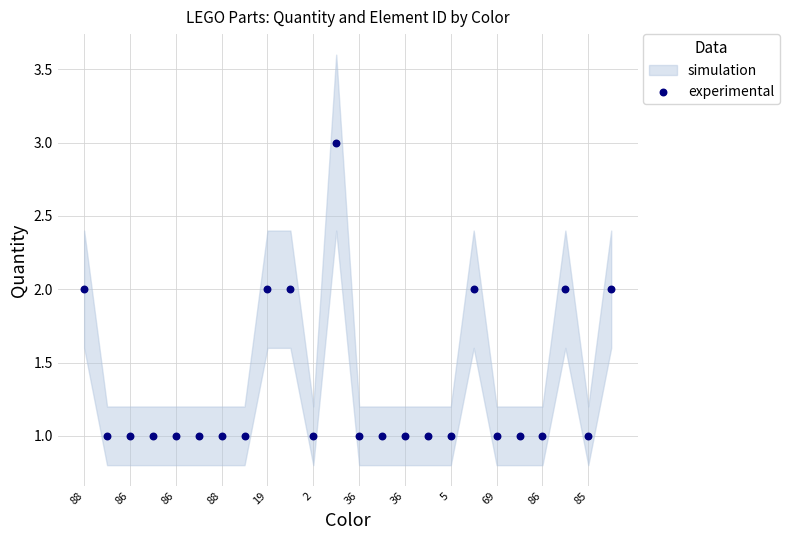

How many points are shown in the scatter plot?

24